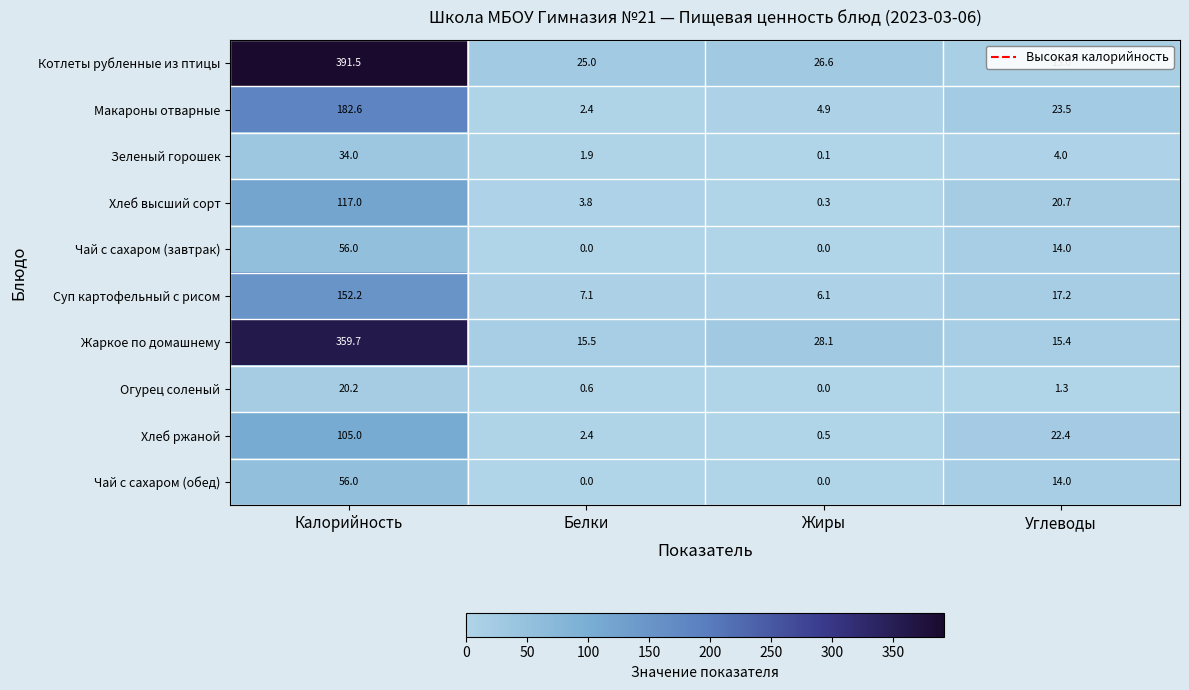

What is the sum of the Суп картофельный с рисом values at Углеводы and Белки?

24.3